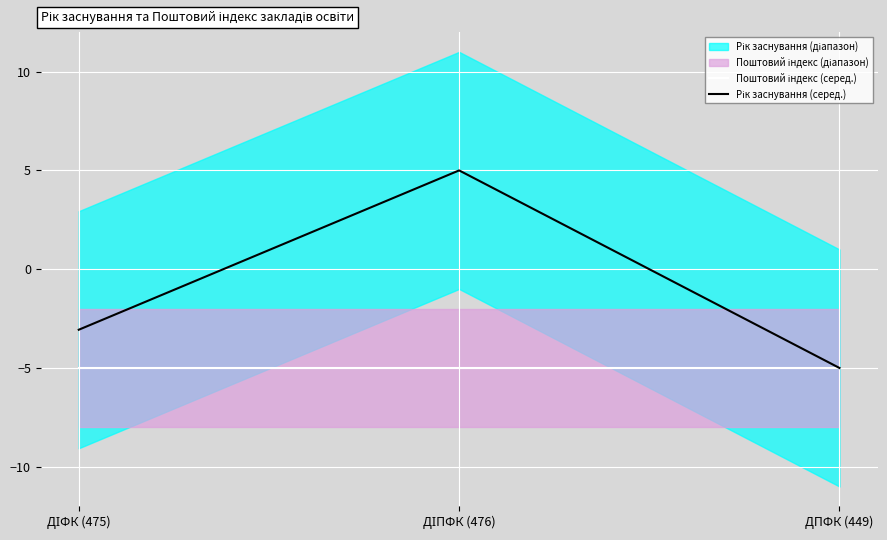

True or false: Рік заснування (серед.) has a value of -5.0 at ДПФК (449).

True